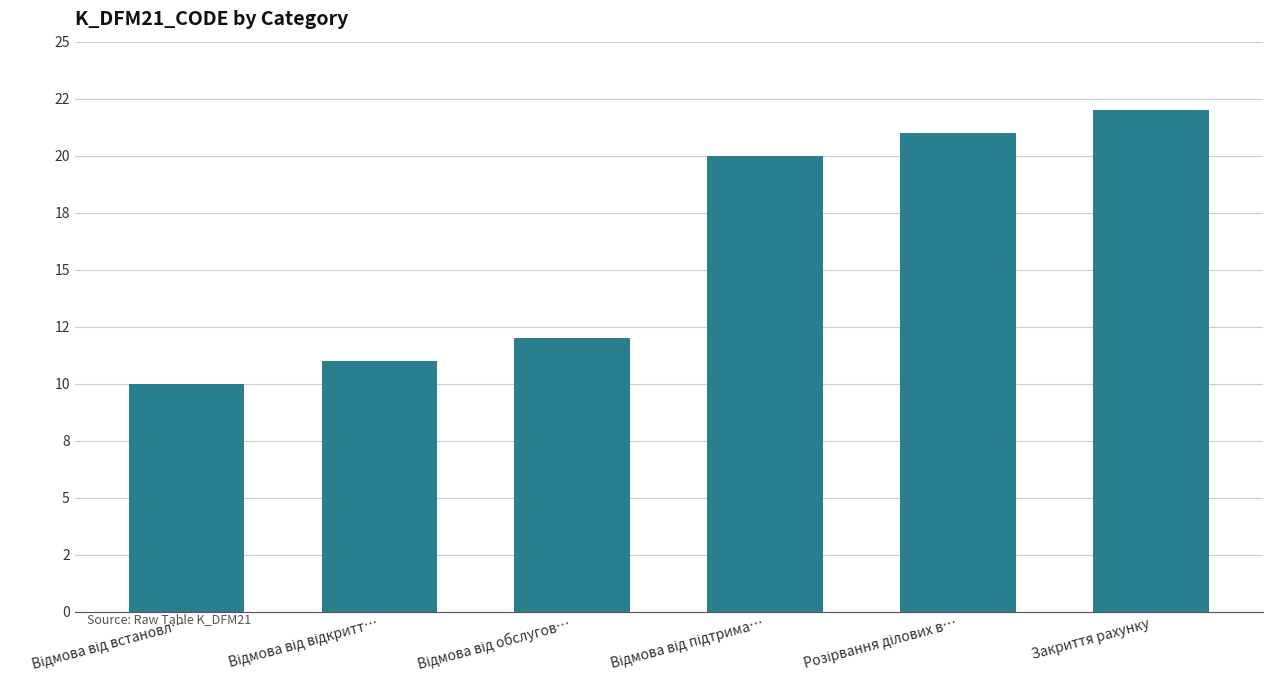

What is the difference between the values at Відмова від підтрима… and Закриття рахунку?

2